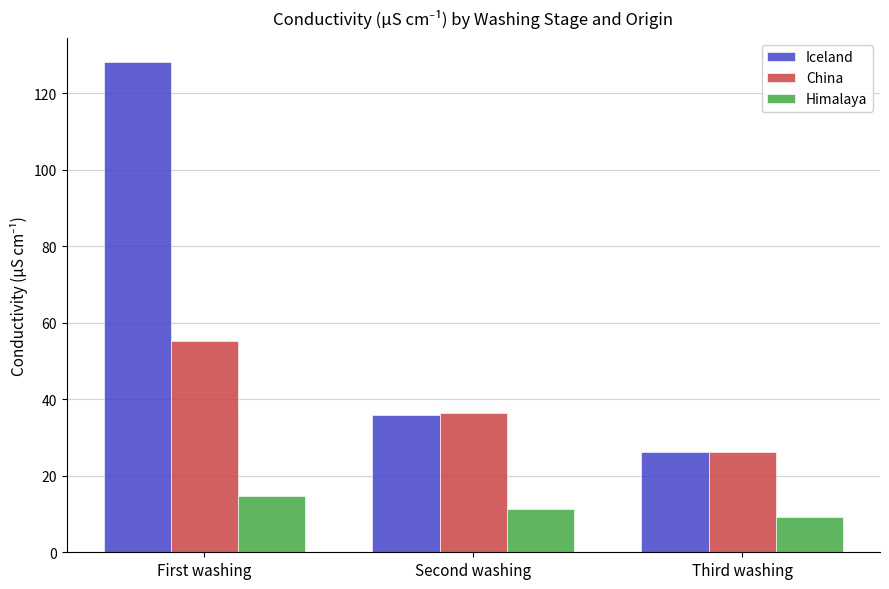

How many distinct data groups are displayed?

3